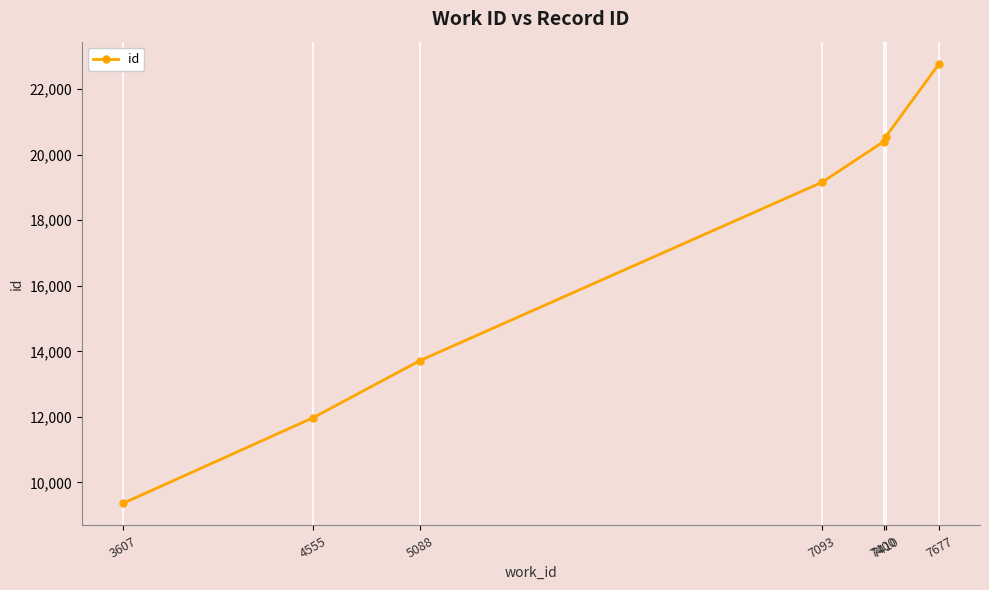

Reading left to right, what are all the values shown in this chart?

3607=9356	4555=11971	5088=13715	7093=19161	7400=20402	7410=20543	7677=22781